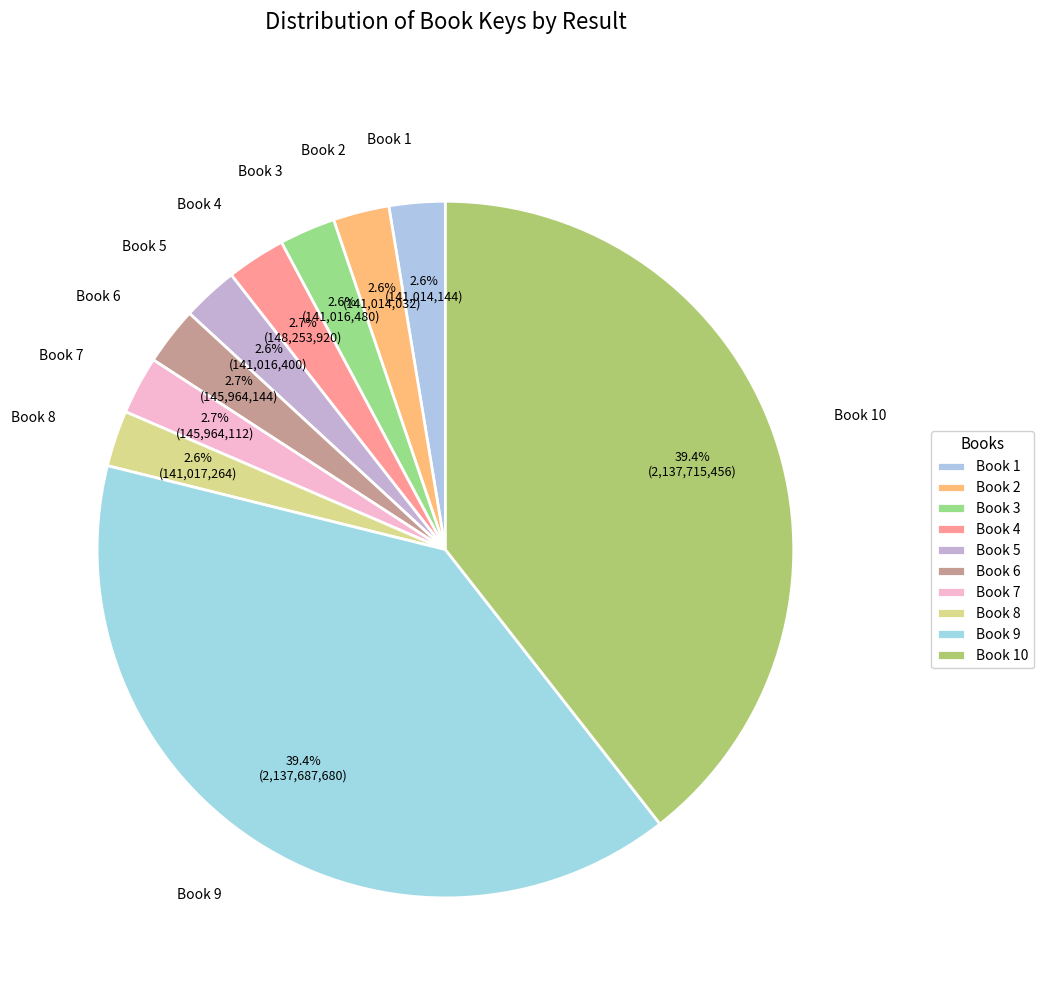

How many slices are in this pie chart?

10